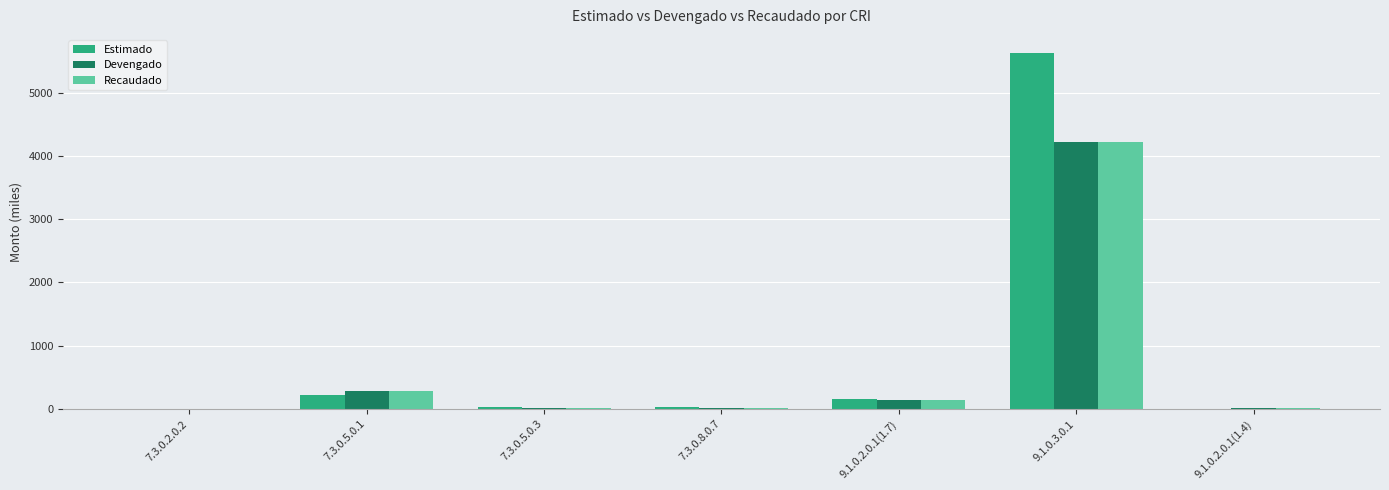

What is the sum of all Estimado values?

6088.3